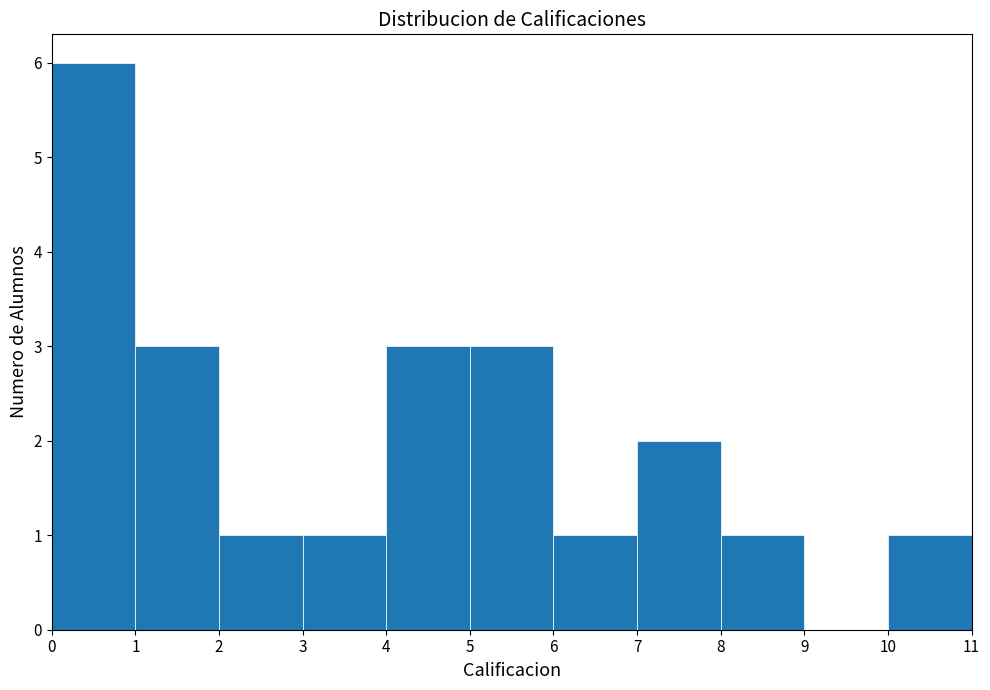

Reading left to right, list every bar in this chart as the range it spans on the x-axis followed by its height. The values are not printed on the chart, so give them approximately, as read against the axis.

0 to 1: 6
1 to 2: 3
2 to 3: 1
3 to 4: 1
4 to 5: 3
5 to 6: 3
6 to 7: 1
7 to 8: 2
8 to 9: 1
9 to 10: 0
10 to 11: 1